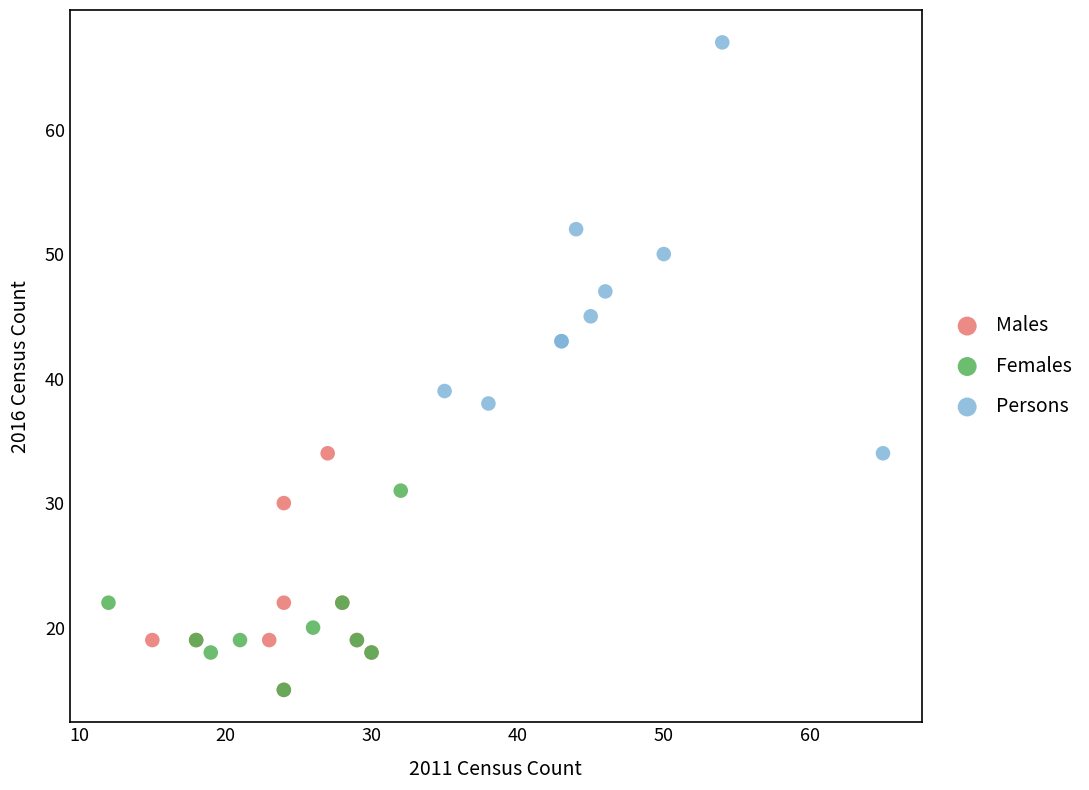

Which series reaches the maximum Y coordinate?

Persons